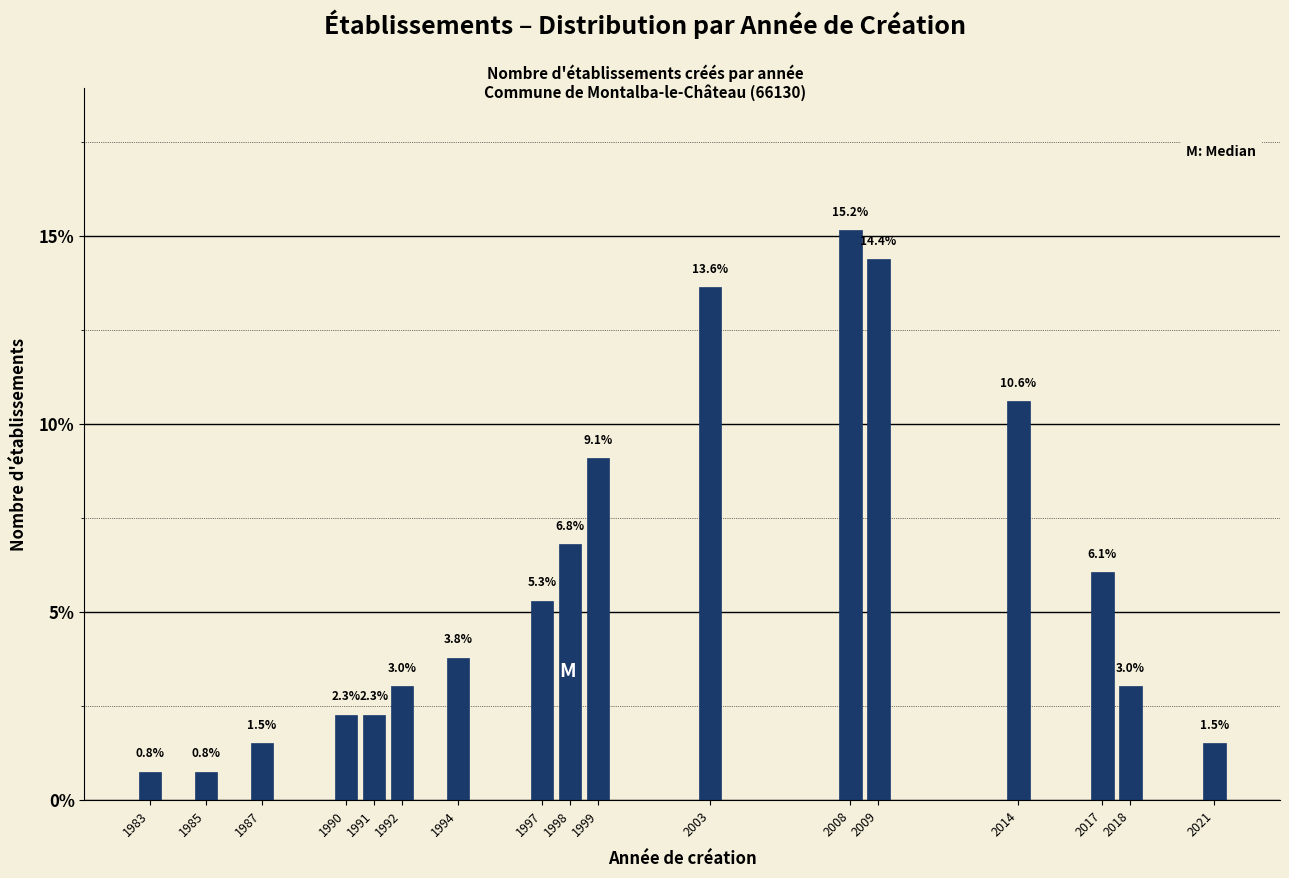

Reading left to right, transcribe all the data shown in this chart.

1983=0.8	1985=0.8	1987=1.5	1990=2.3	1991=2.3	1992=3.0	1994=3.8	1997=5.3	1998=6.8	1999=9.1	2003=13.6	2008=15.2	2009=14.4	2014=10.6	2017=6.1	2018=3.0	2021=1.5